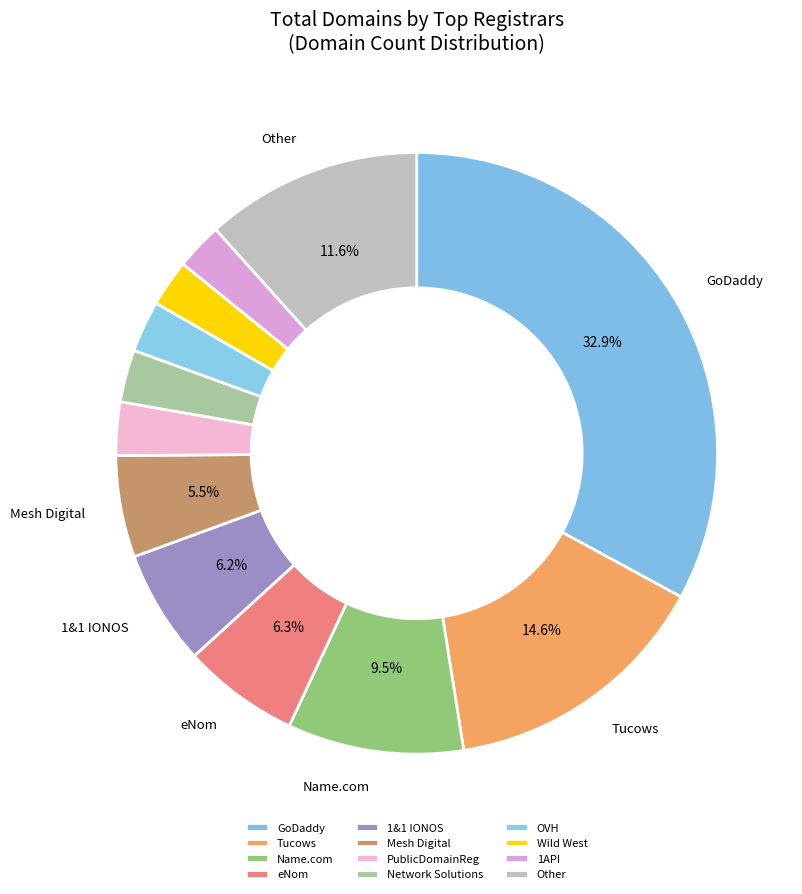

To the nearest percent, what is the average slice percentage?

8%